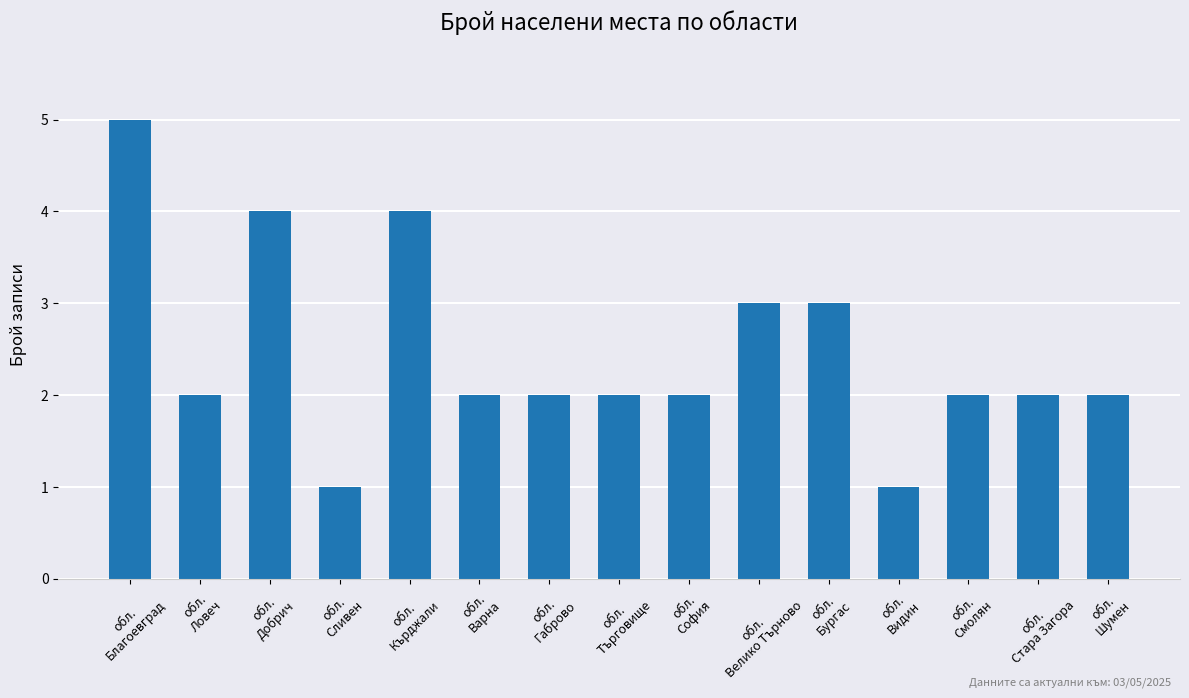

The value at обл.
Кърджали is 6. True or false?

False